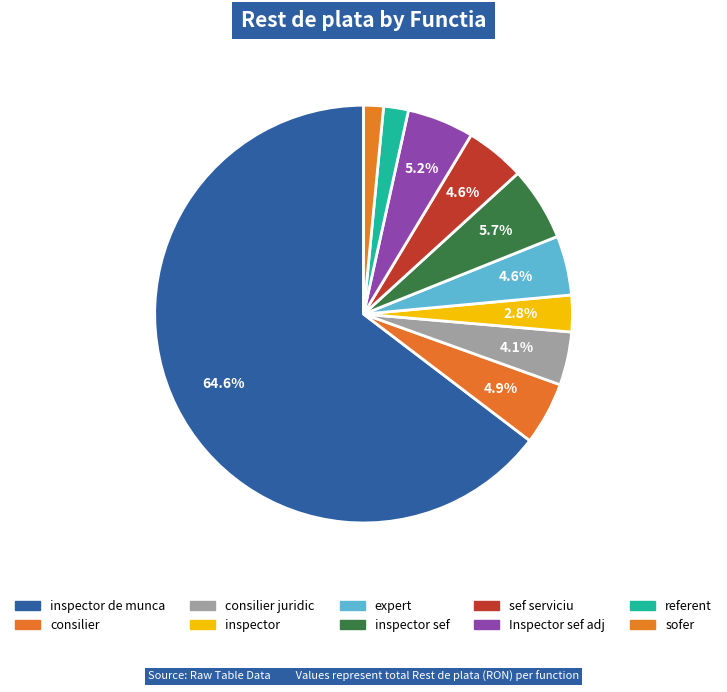

Count the number of slices in the pie.

10